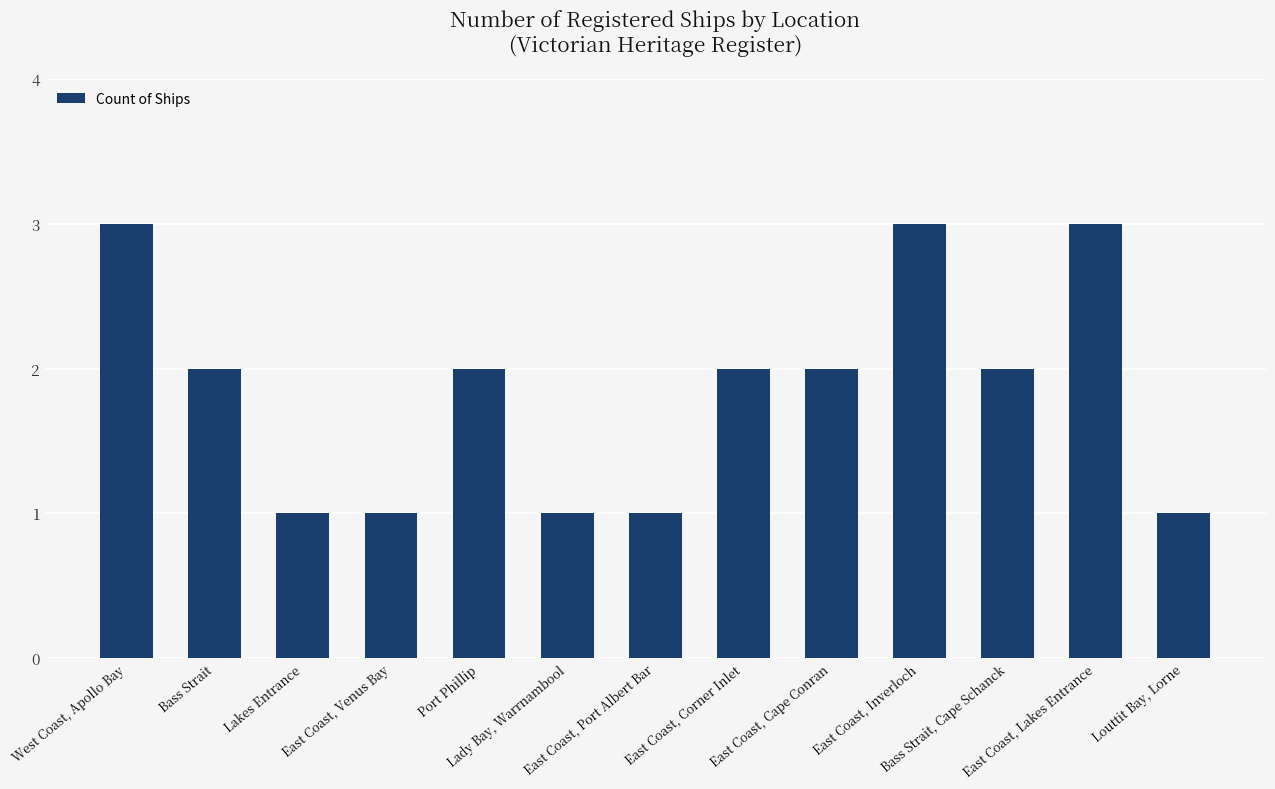

True or false: the data shows 2 at East Coast, Port Albert Bar.

False